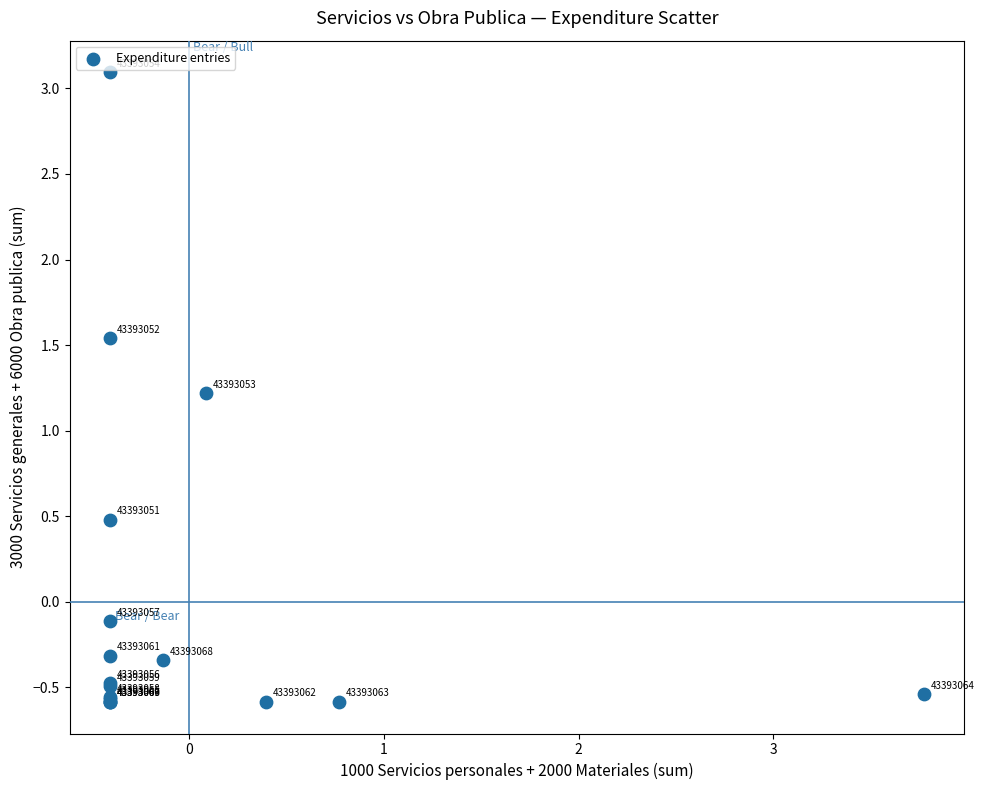

What Y value in the scatter plot is closest to 1?

1.2